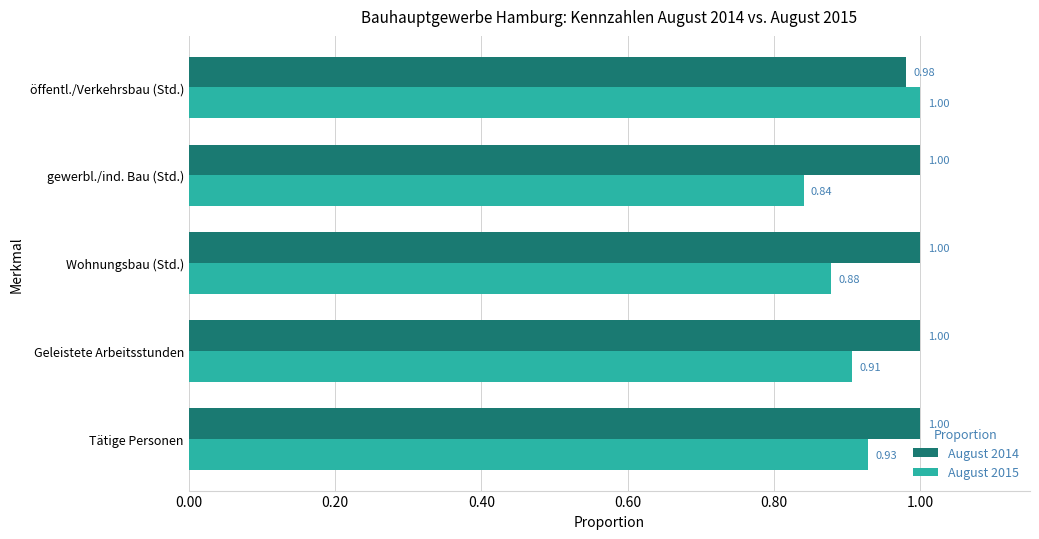

Count the number of data series in this chart.

2